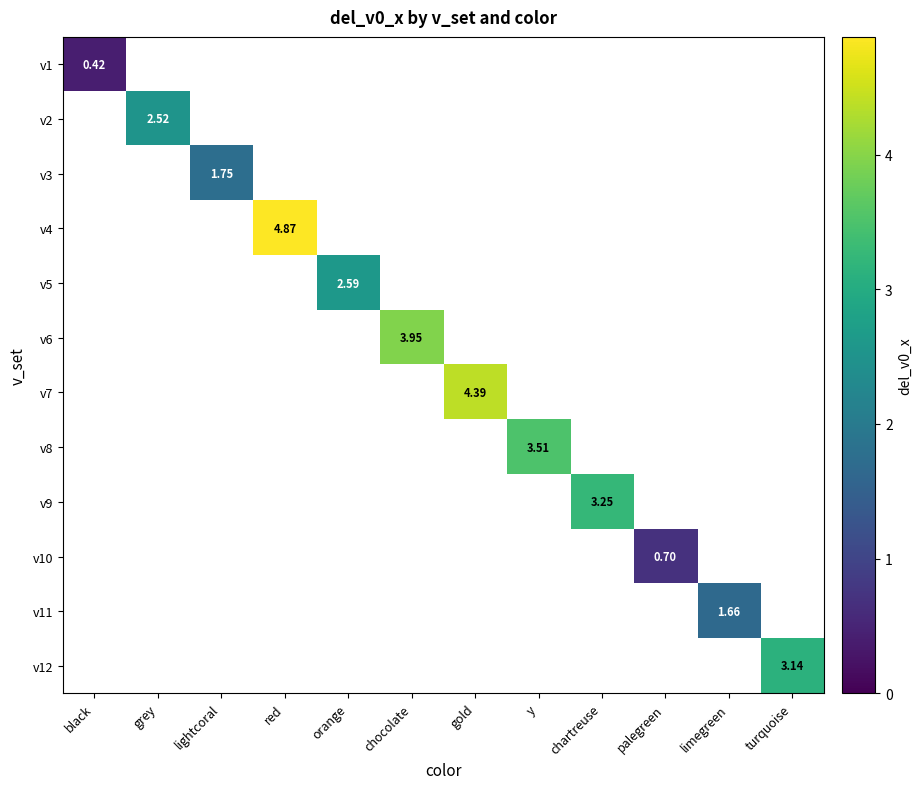

How many categories are shown in the chart?

12